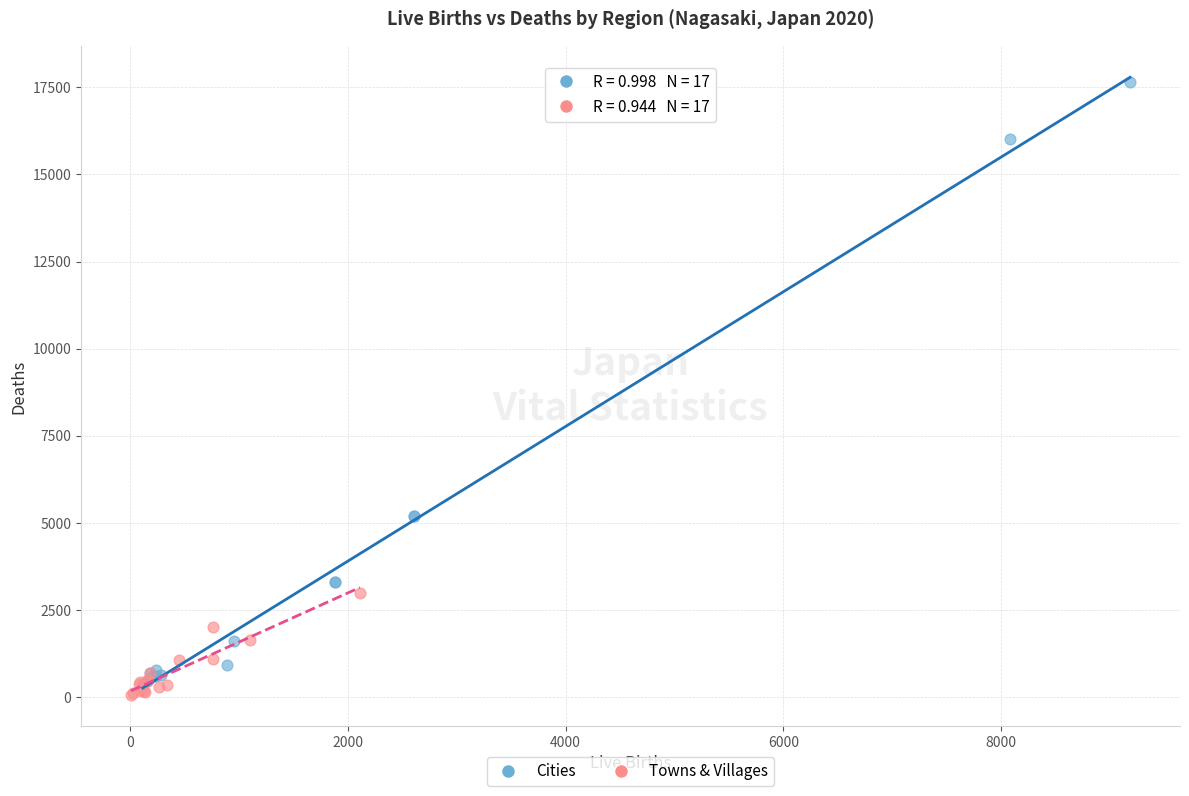

Which series reaches the maximum Y coordinate?

Cities